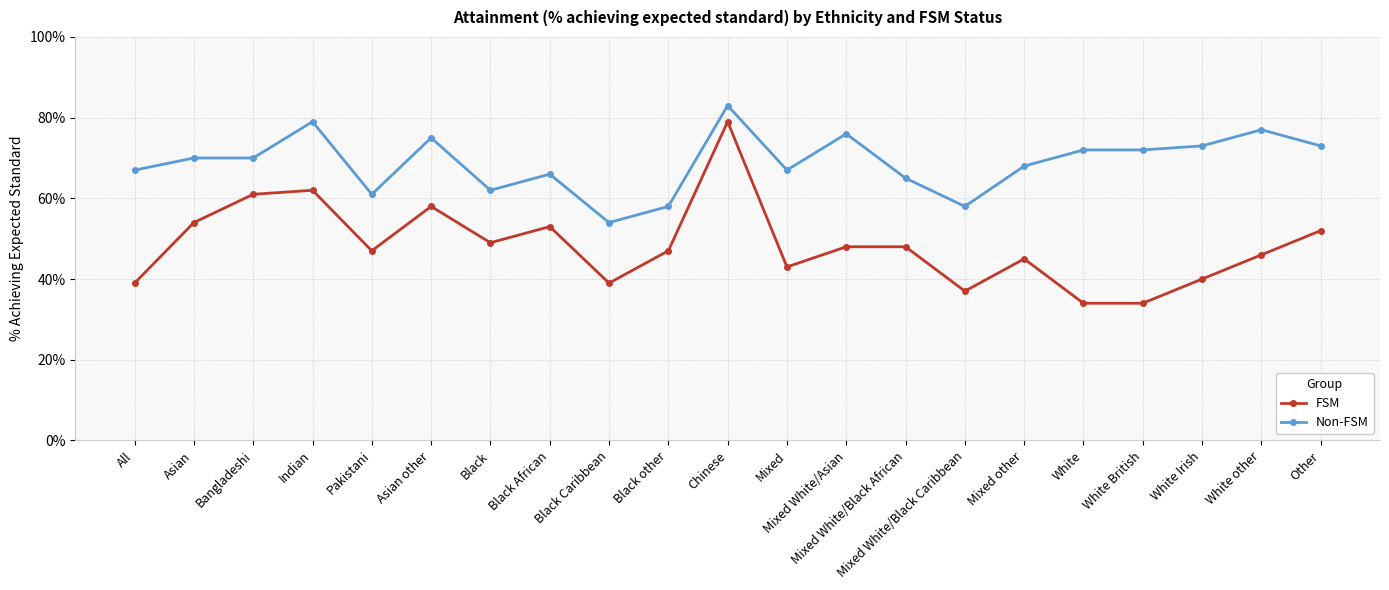

At how many categories does at least one series exceed 81?

1